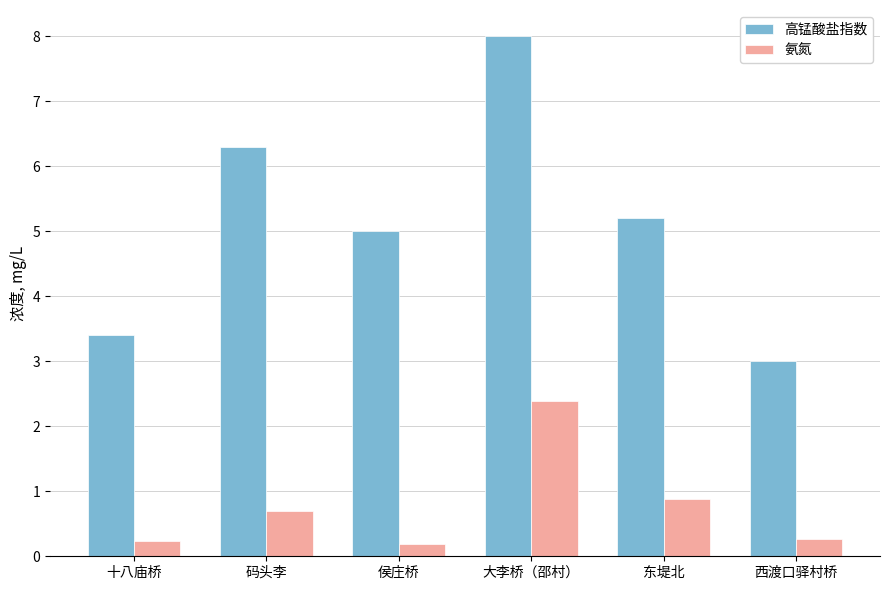

What is the highest value of the 氨氮 series?

2.4